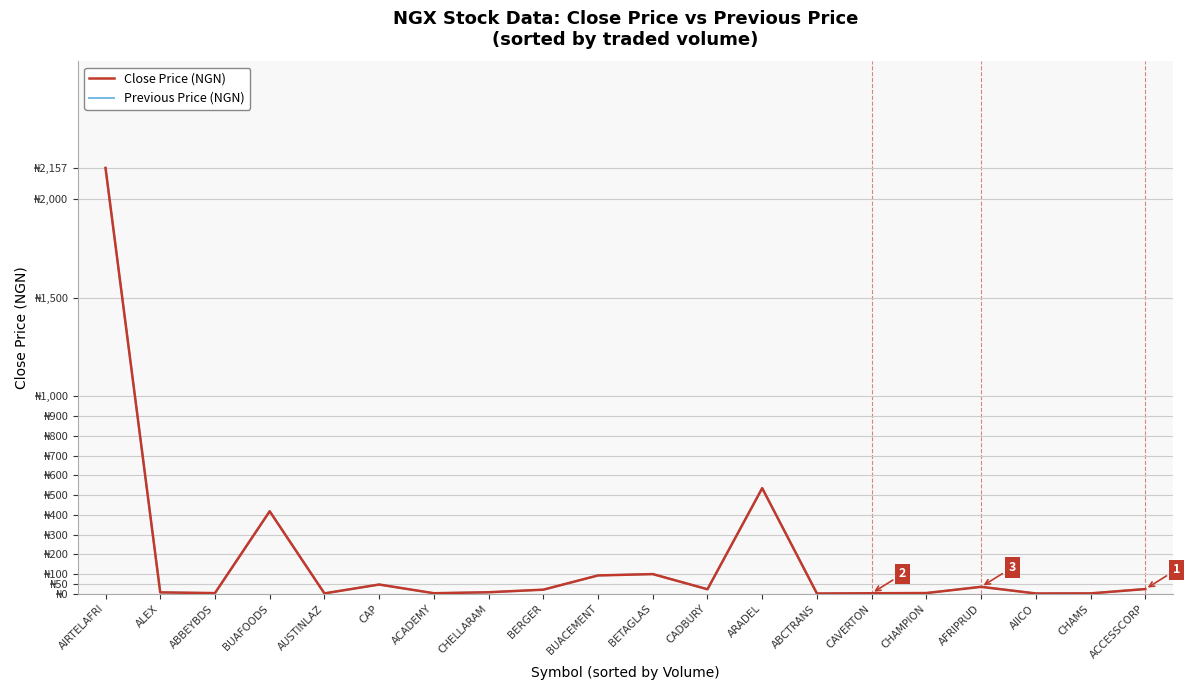

What position from the right is CHELLARAM?

13